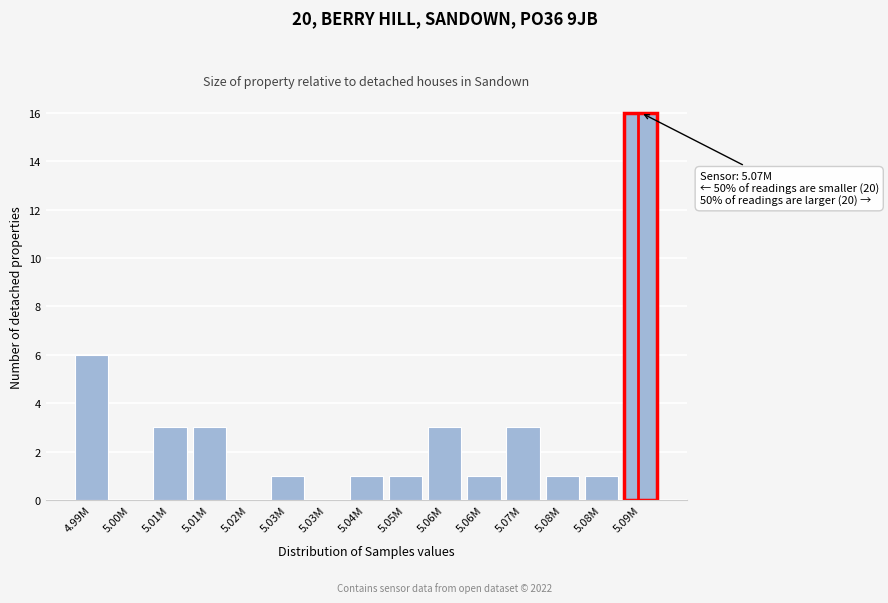

How many series are shown in this chart?

1